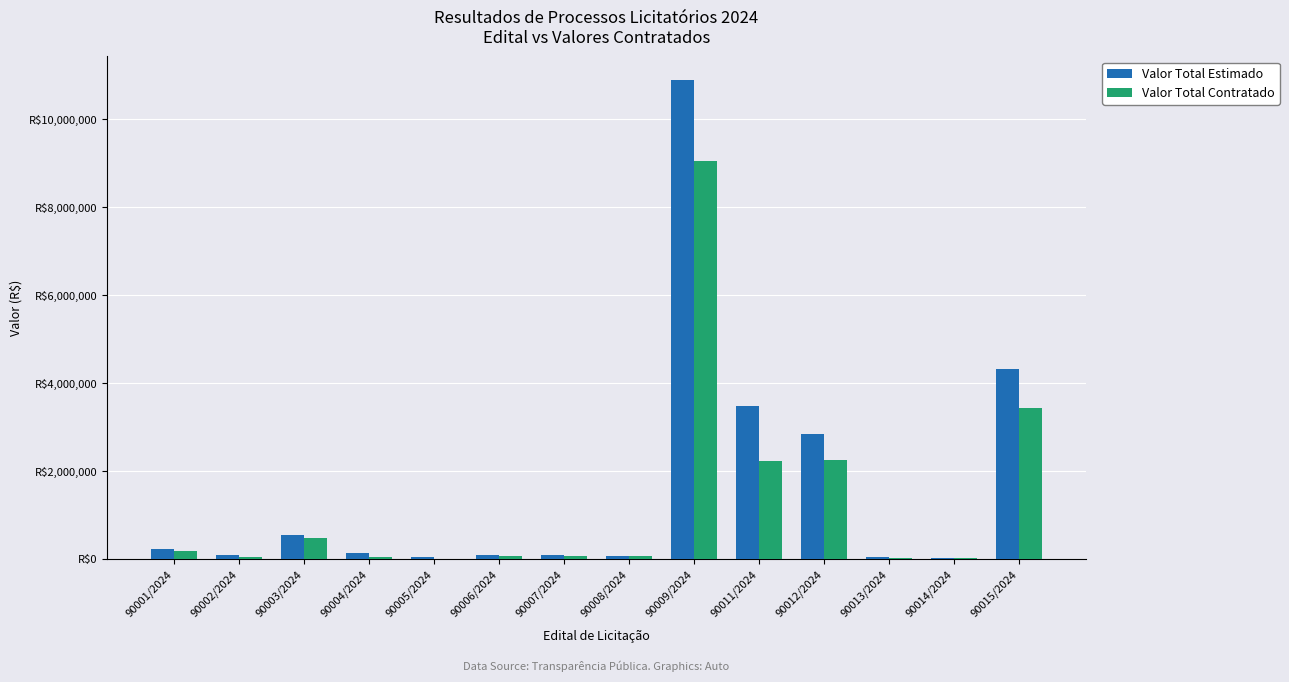

Reading left to right, what are all the values shown in this chart?

Valor Total Estimado: 90001/2024=244791.4	90002/2024=98662.8	90003/2024=544213.8	90004/2024=147740.0	90005/2024=54055.2	90006/2024=90000.0	90007/2024=93386.8	90008/2024=79740.0	90009/2024=10876443.4	90011/2024=3481496.7	90012/2024=2852798.5	90013/2024=59000.0	90014/2024=24514.8	90015/2024=4327277.6
Valor Total Contratado: 90001/2024=199000.0	90002/2024=59360.0	90003/2024=483590.0	90004/2024=63400.0	90005/2024=18000.0	90006/2024=82350.0	90007/2024=69015.6	90008/2024=79720.0	90009/2024=9046897.4	90011/2024=2230227.0	90012/2024=2254170.0	90013/2024=32285.0	90014/2024=23330.0	90015/2024=3442199.9